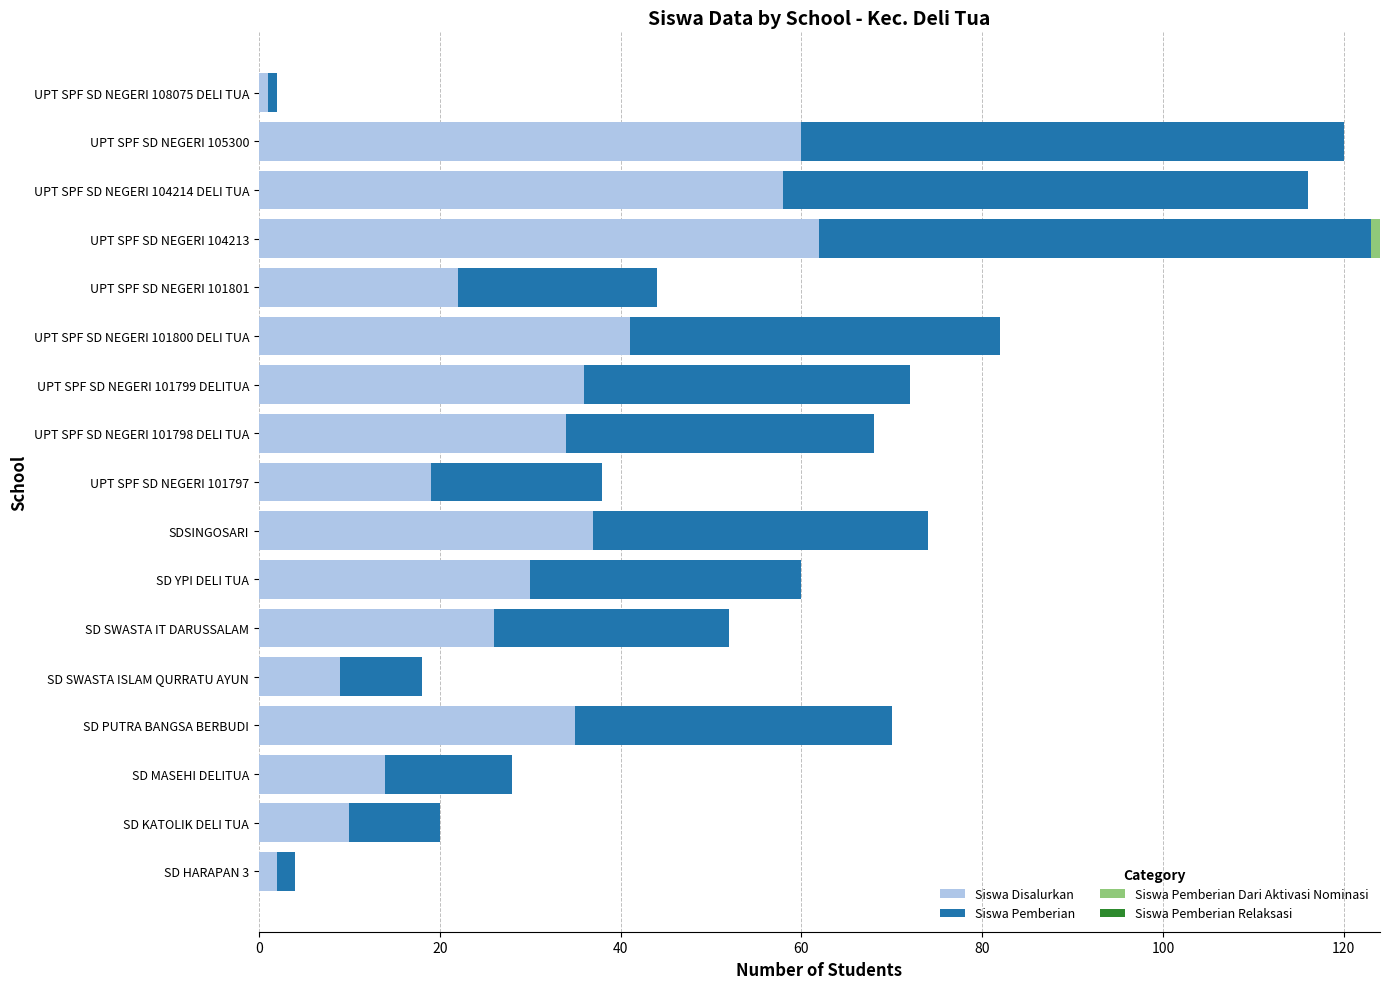

What is the total value across all series at SD SWASTA ISLAM QURRATU AYUN?

18